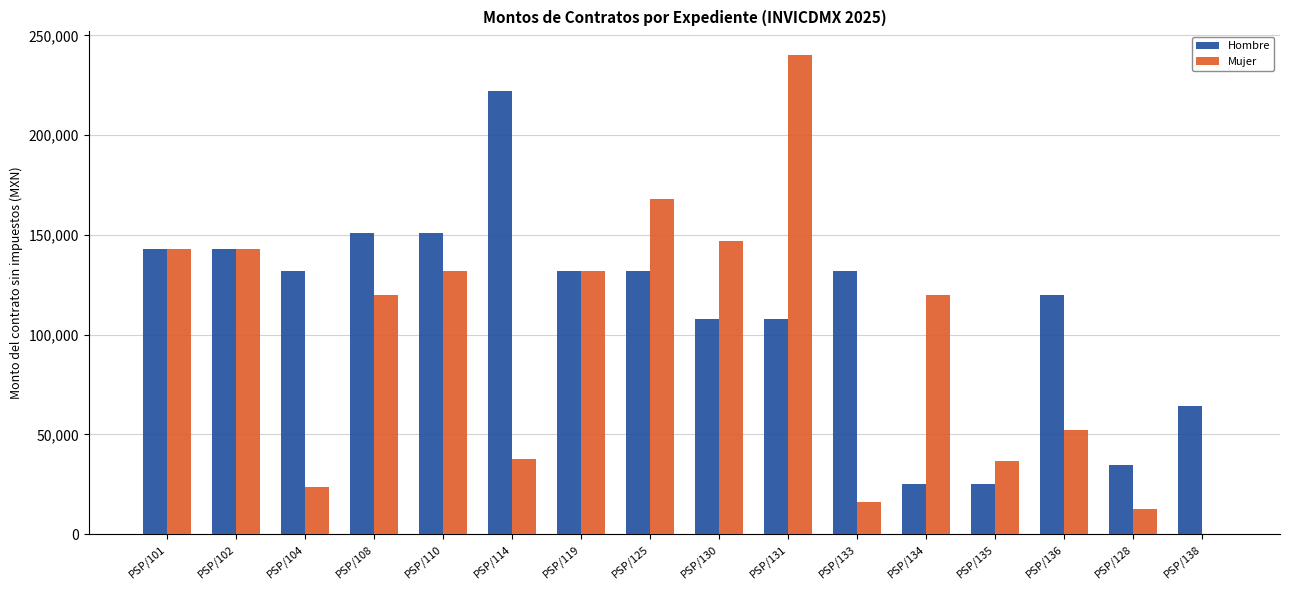

Which series has the largest total across all categories?

Hombre